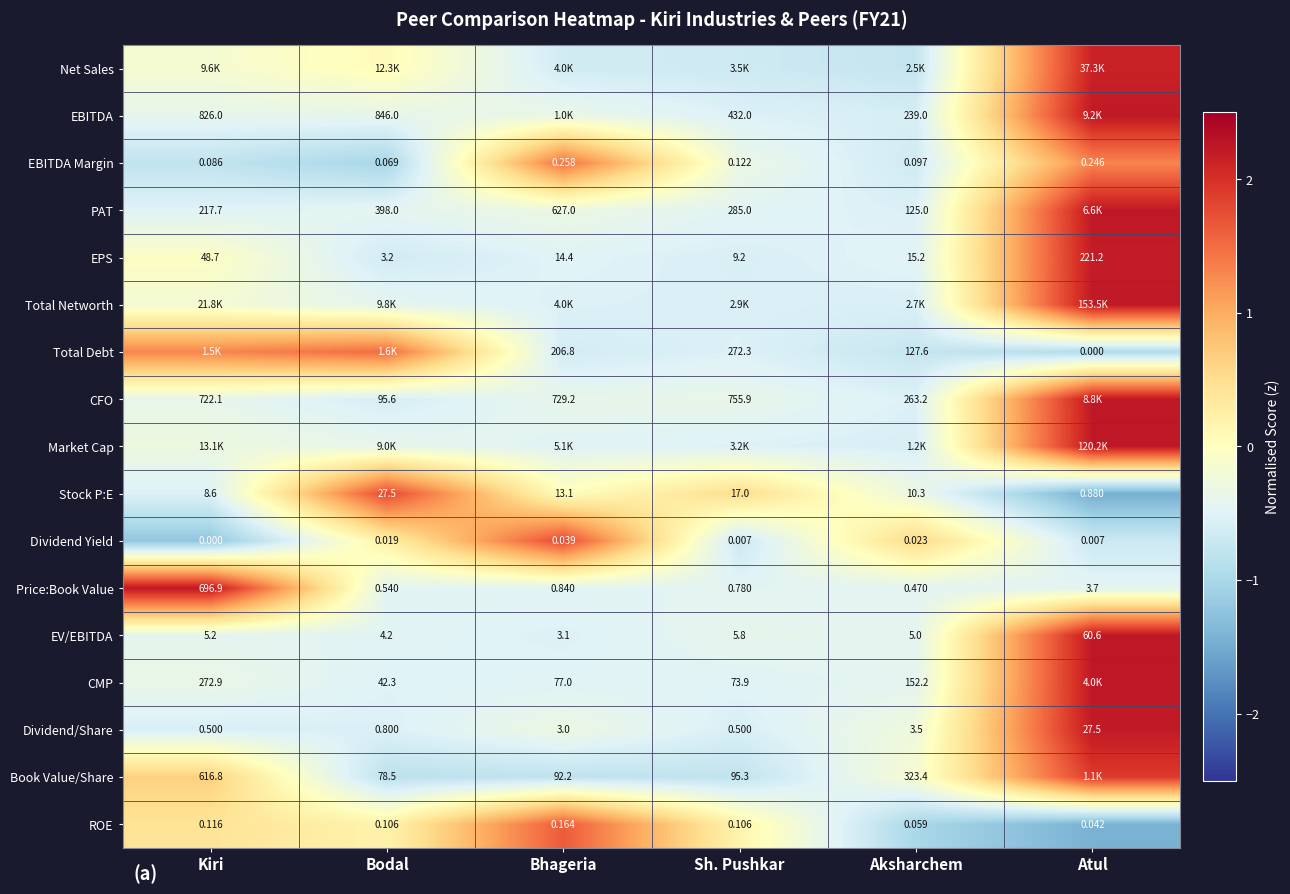

List the labels in order of EBITDA Margin value, largest first.

Bhageria, Atul, Sh. Pushkar, Aksharchem, Kiri, Bodal